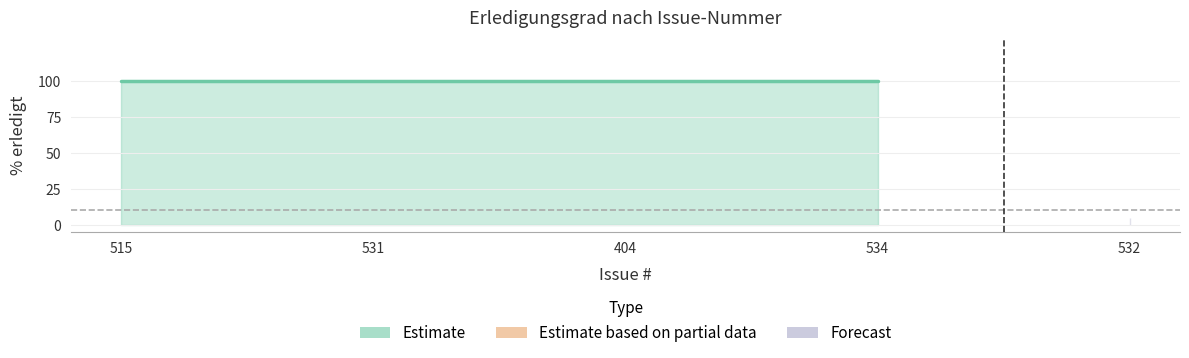

What is the sum of all values?

400